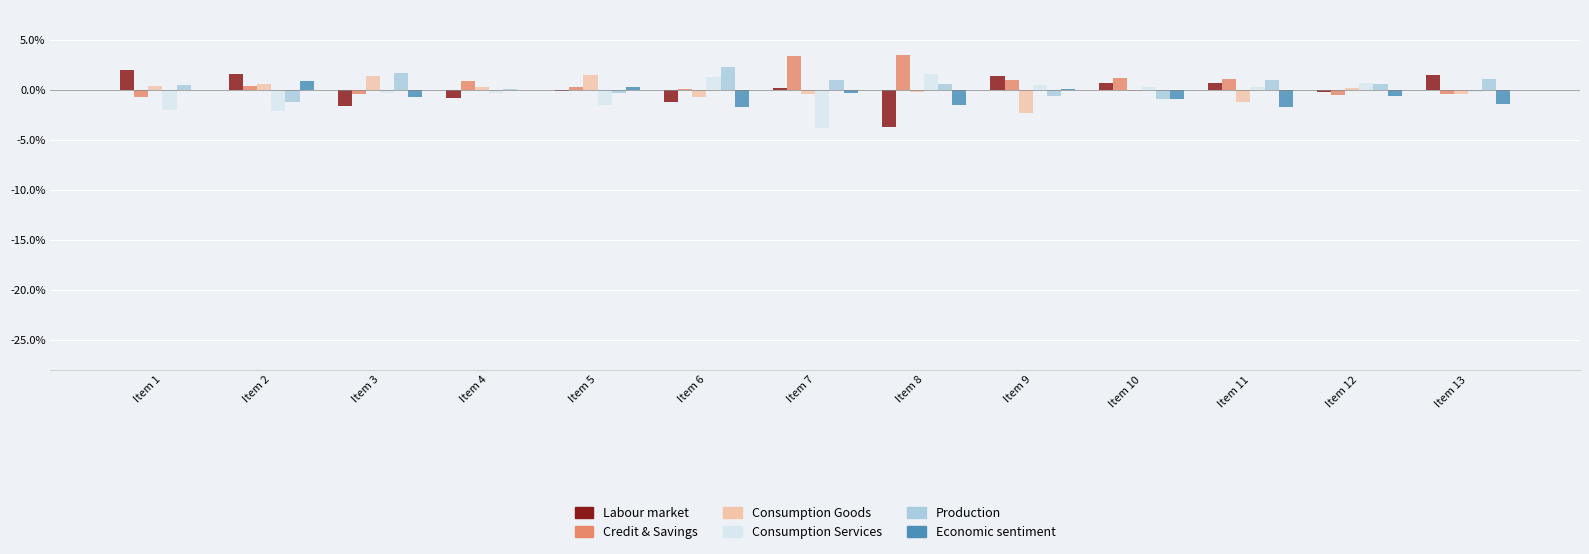

What are all the series names shown in the legend?

Labour market, Credit & Savings, Consumption Goods, Consumption Services, Production, Economic sentiment